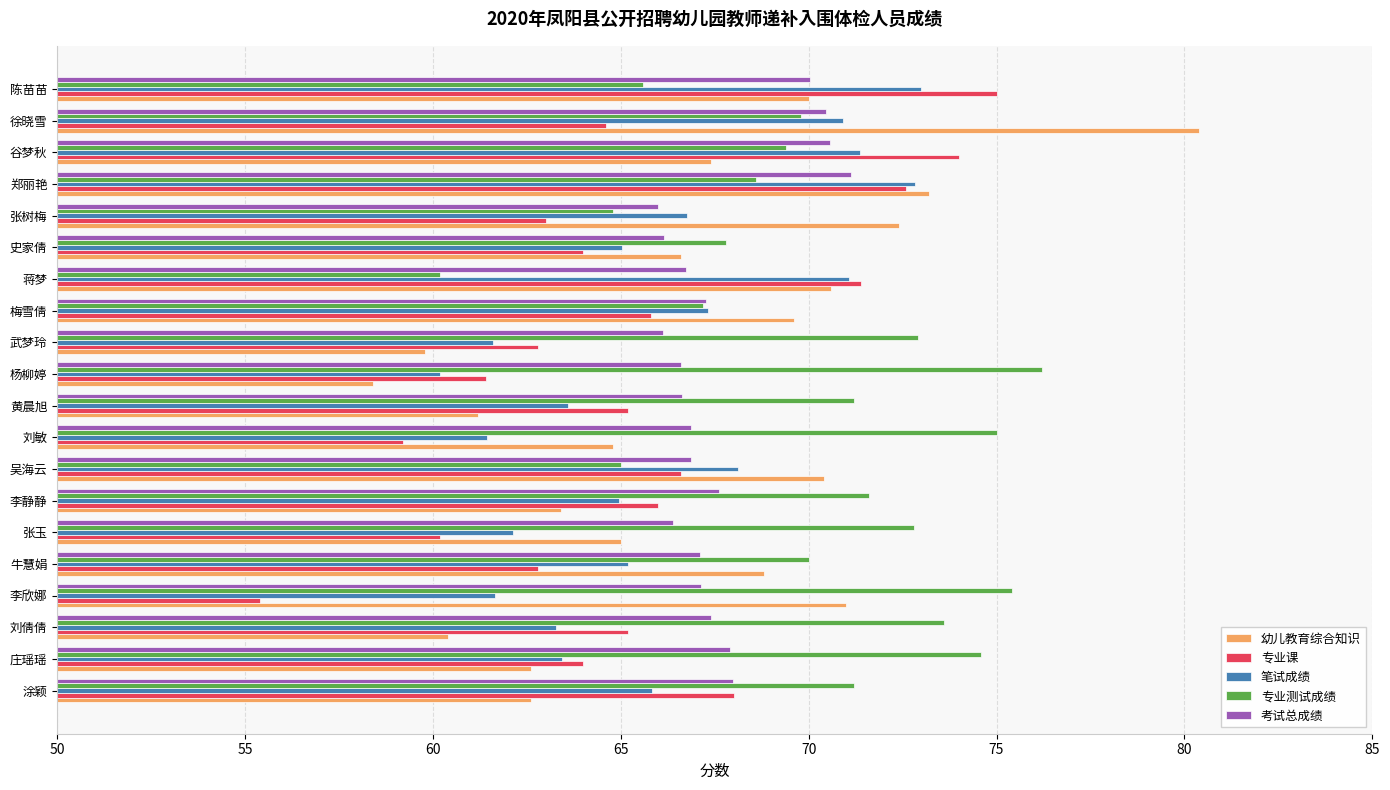

Which series changed the most between 黄晨旭 and 陈苗苗?

专业课